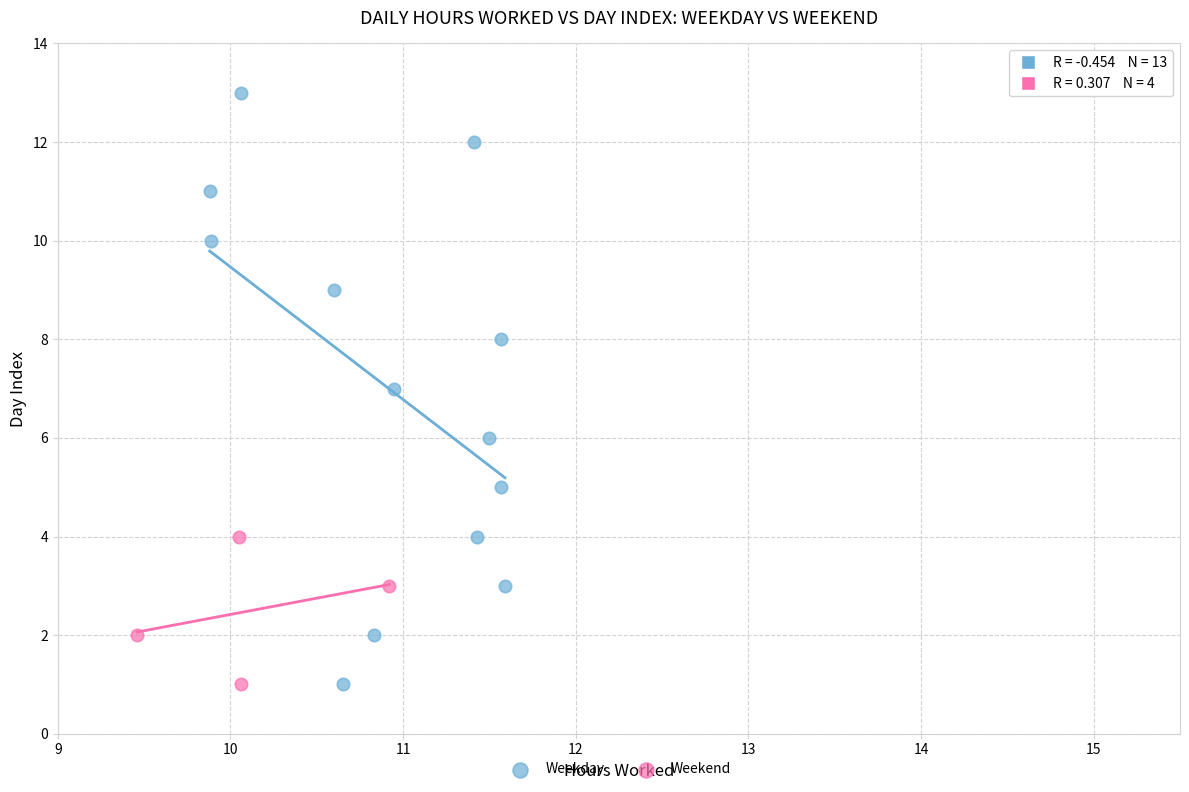

Which series contains the highest Y value?

Weekday